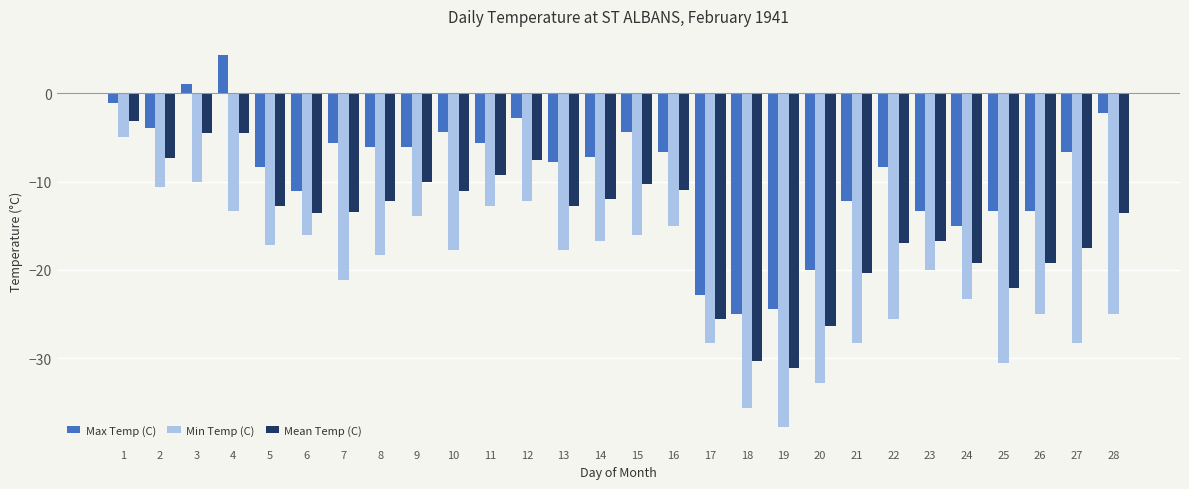

How many values in Max Temp (C) are above zero?

2